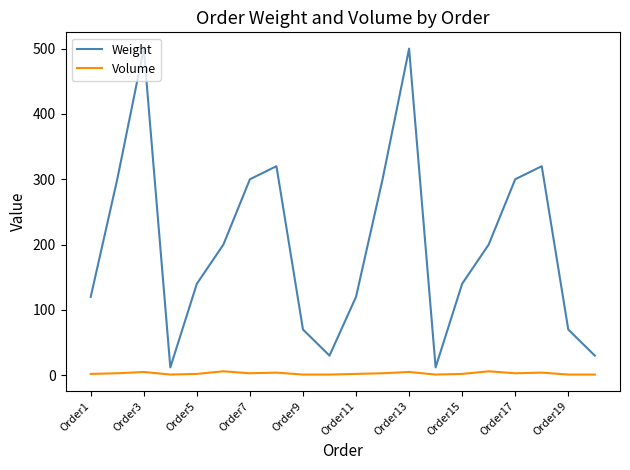

Which series has the largest range (max minus min)?

Weight